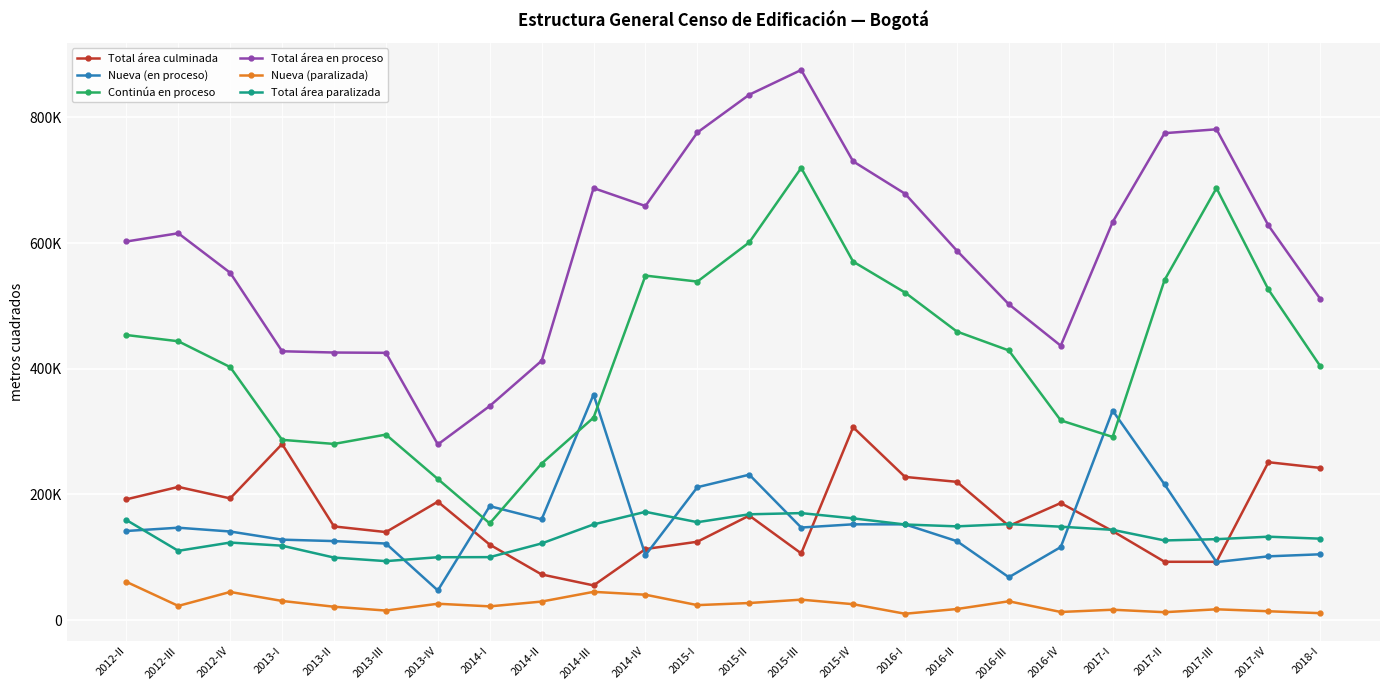

True or false: Total área en proceso and Total área paralizada cross at least once.

False